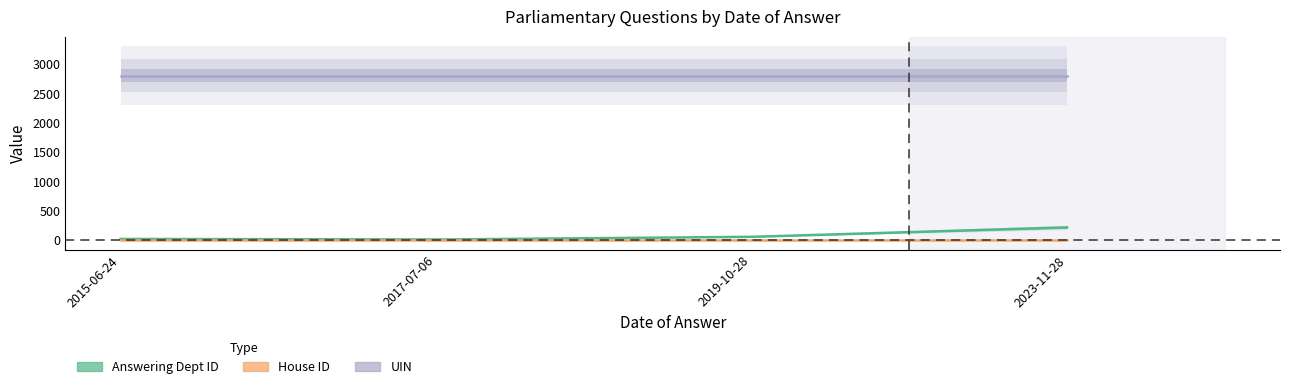

The value of uin at 2017-07-06 is 2797. True or false?

True